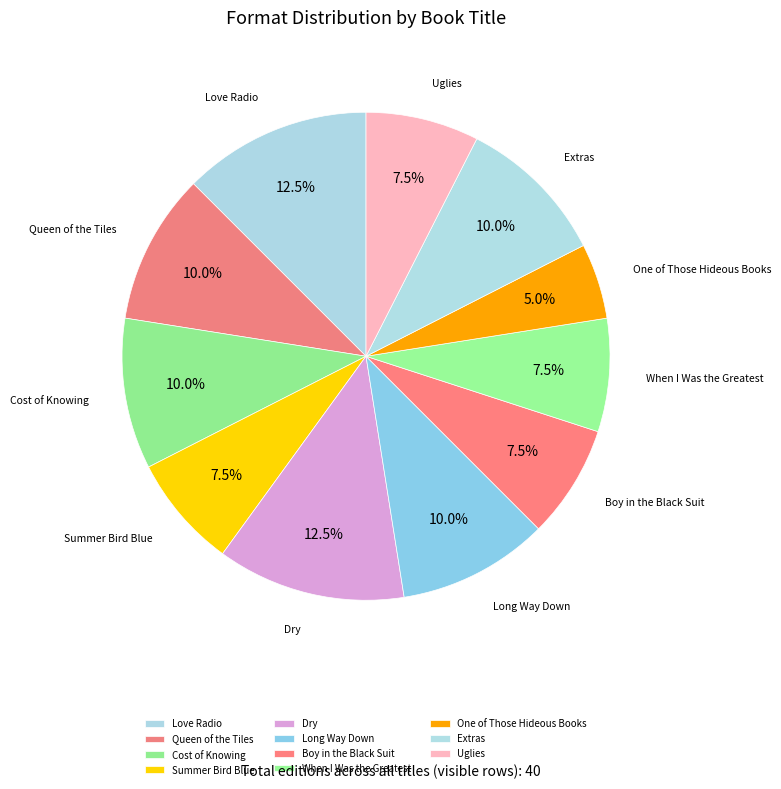

What is the smallest slice in the pie chart?

One of Those Hideous Books